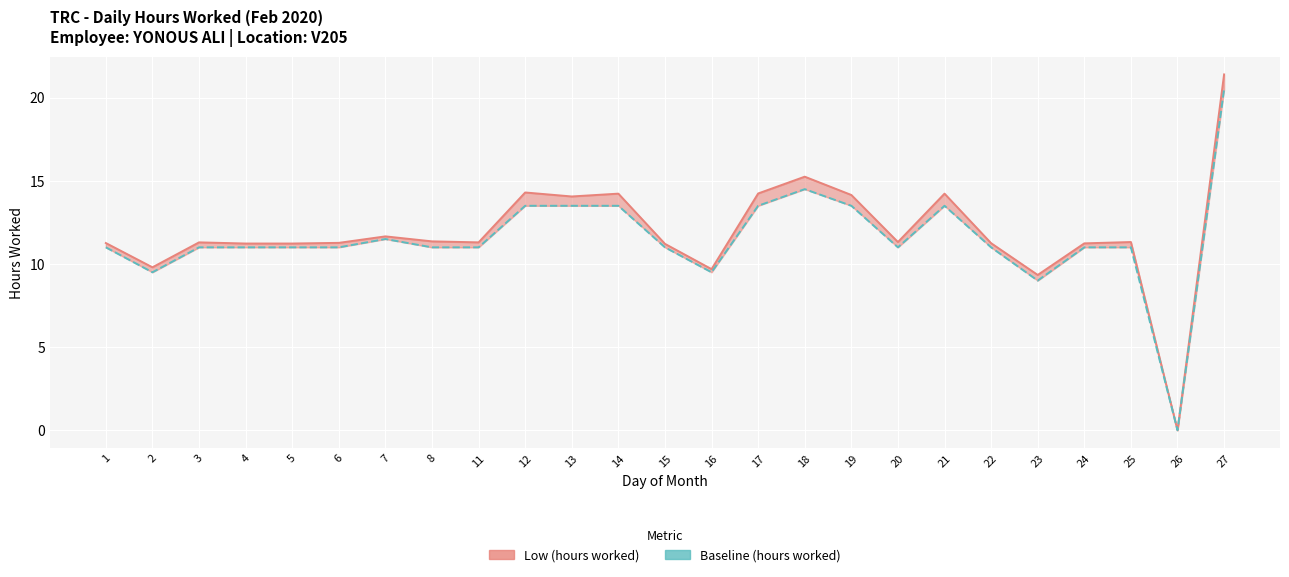

At which label is Baseline (hours worked) closest to 10?

2